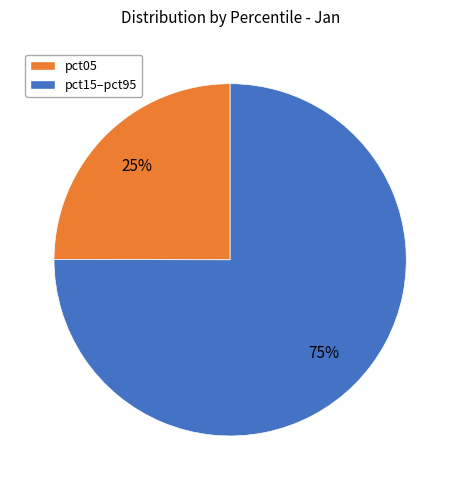

Which has a higher value, pct15–pct95 or pct05?

pct15–pct95